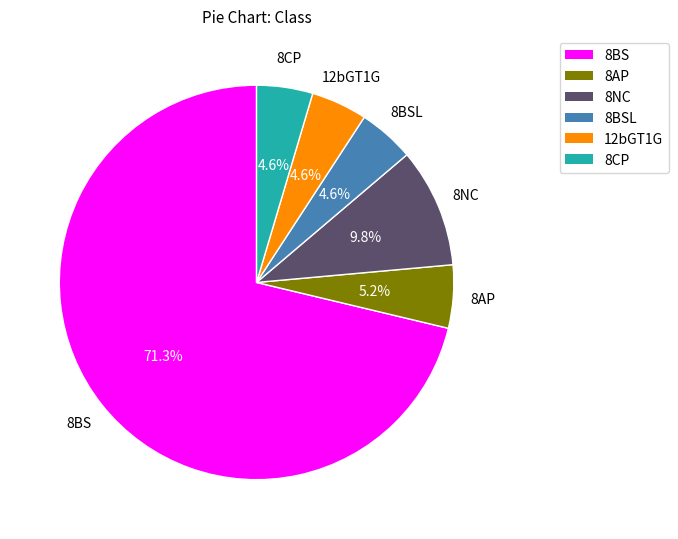

How many segments does this pie chart have?

6